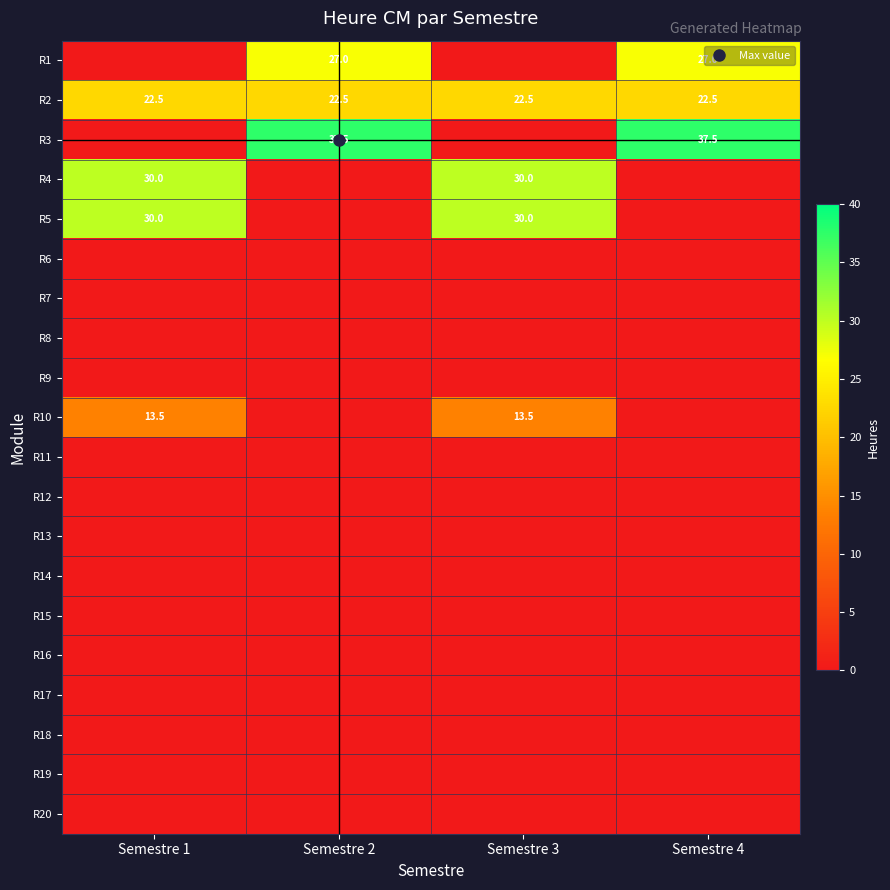

At which label does R10 first exceed 13?

Semestre 1